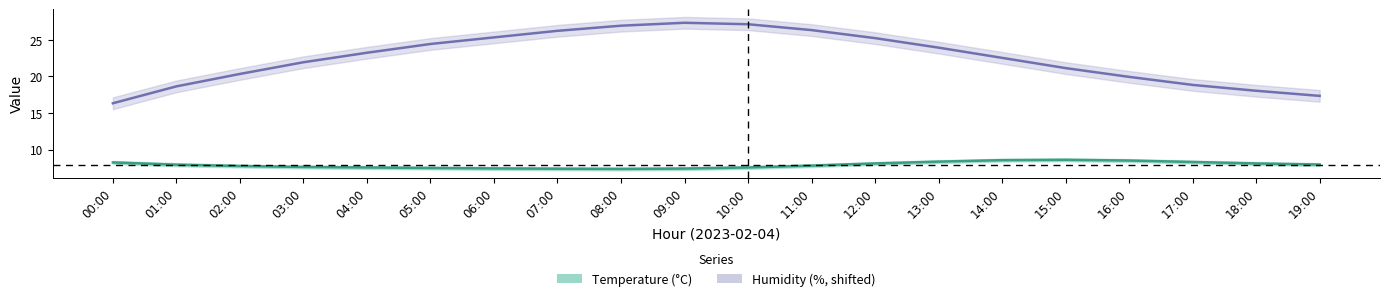

Reading right to left, what are all the values shown in this chart?

Temperature (°C): 19:00=8.0	18:00=8.1	17:00=8.3	16:00=8.5	15:00=8.6	14:00=8.6	13:00=8.3	12:00=8.1	11:00=7.8	10:00=7.5	09:00=7.4	08:00=7.3	07:00=7.4	06:00=7.4	05:00=7.5	04:00=7.5	03:00=7.6	02:00=7.8	01:00=7.9	00:00=8.2
Humidity (%, shifted): 19:00=17.3	18:00=18.0	17:00=18.8	16:00=19.9	15:00=21.1	14:00=22.5	13:00=23.9	12:00=25.2	11:00=26.3	10:00=27.1	09:00=27.3	08:00=26.9	07:00=26.2	06:00=25.3	05:00=24.4	04:00=23.2	03:00=21.9	02:00=20.3	01:00=18.6	00:00=16.3